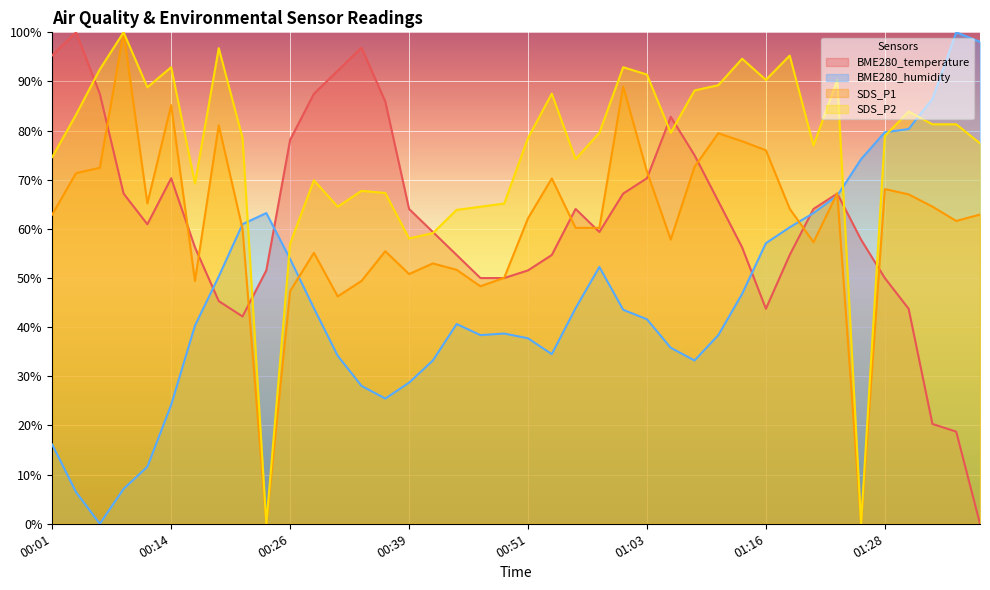

Between which two adjacent categories do BME280_temperature and BME280_humidity first intersect?

00:16 and 00:19